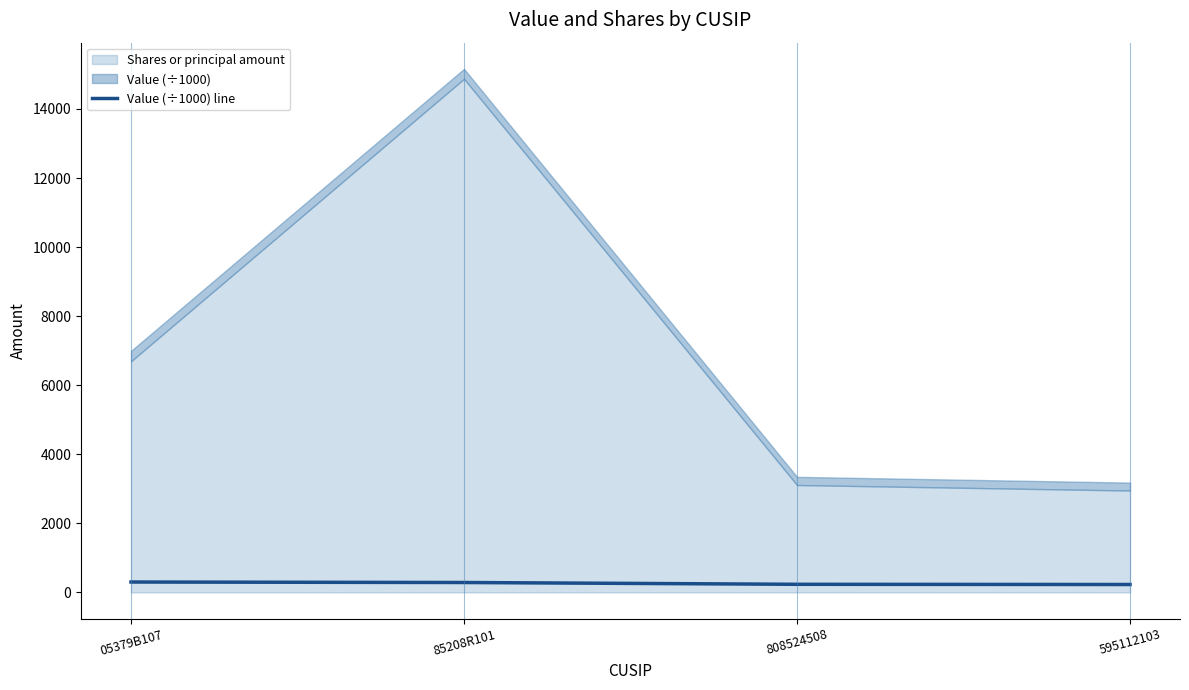

List the labels in order of value, smallest first.

595112103, 808524508, 85208R101, 05379B107